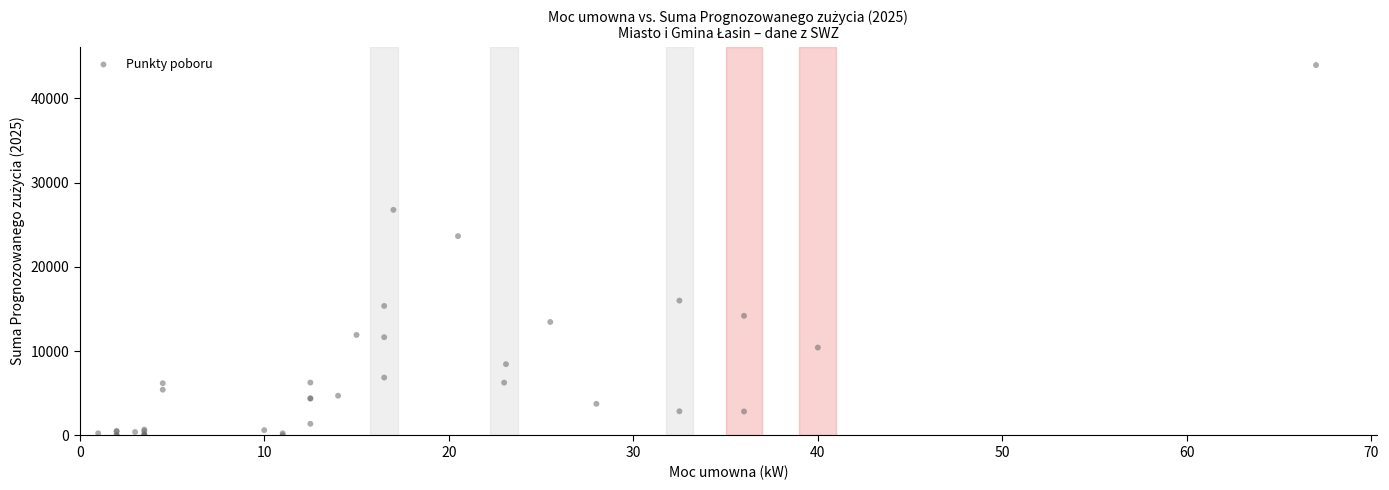

What Y value in the scatter plot is closest to 21984?

23658